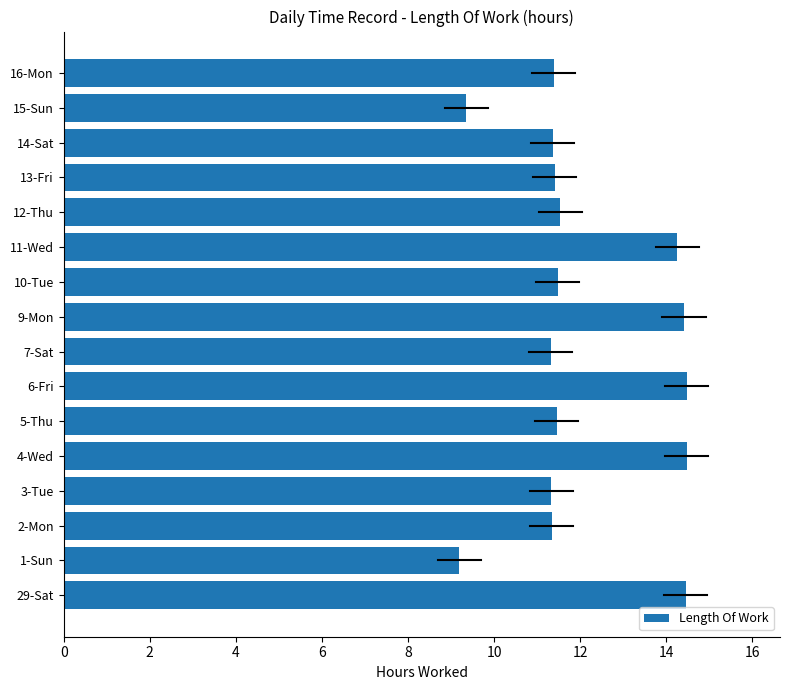

Is it true that the value at 13-Fri is 11.4?

True